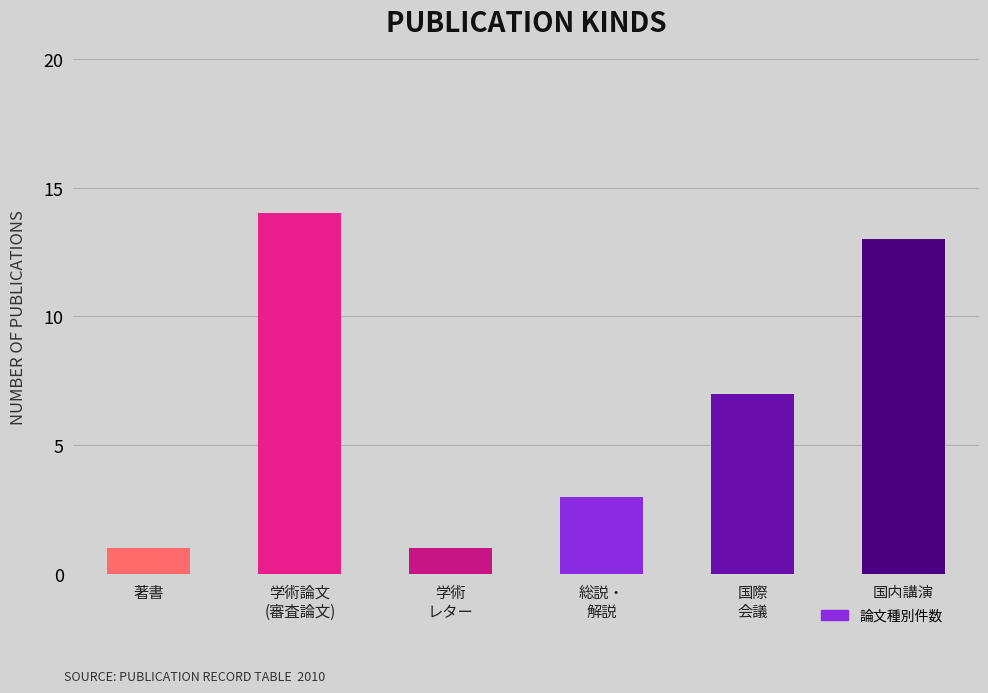

Is it true that the value at 学術
レター is 1?

True